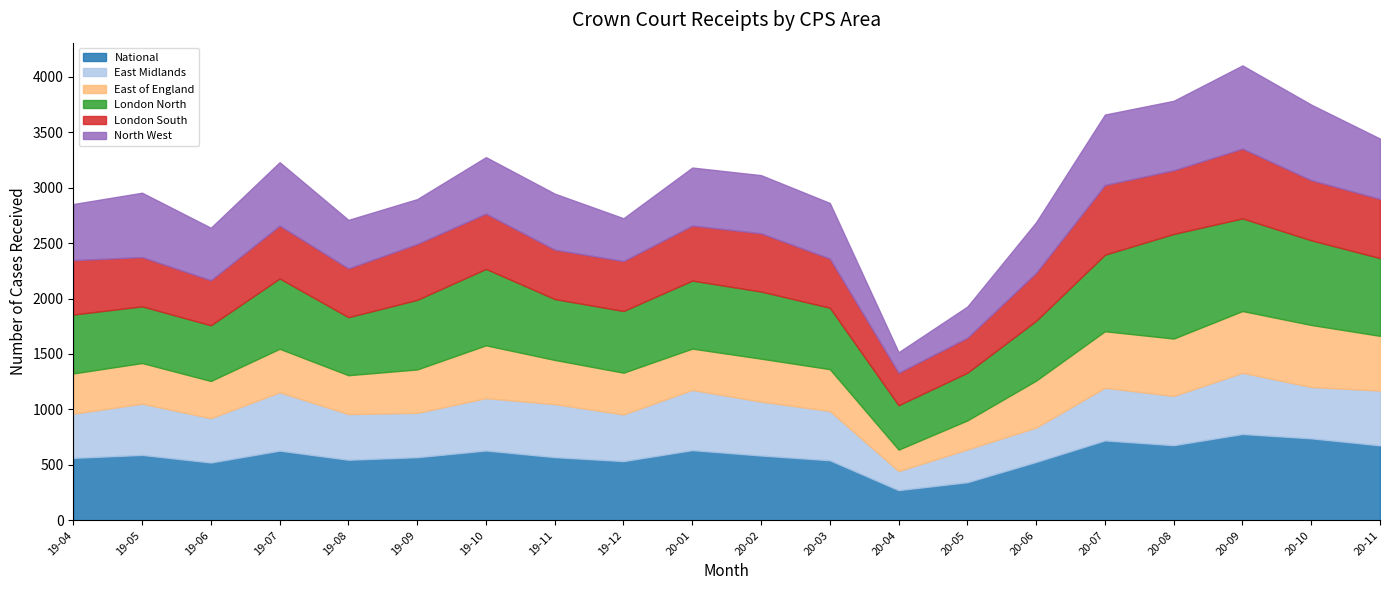

What is the smallest value displayed?

172